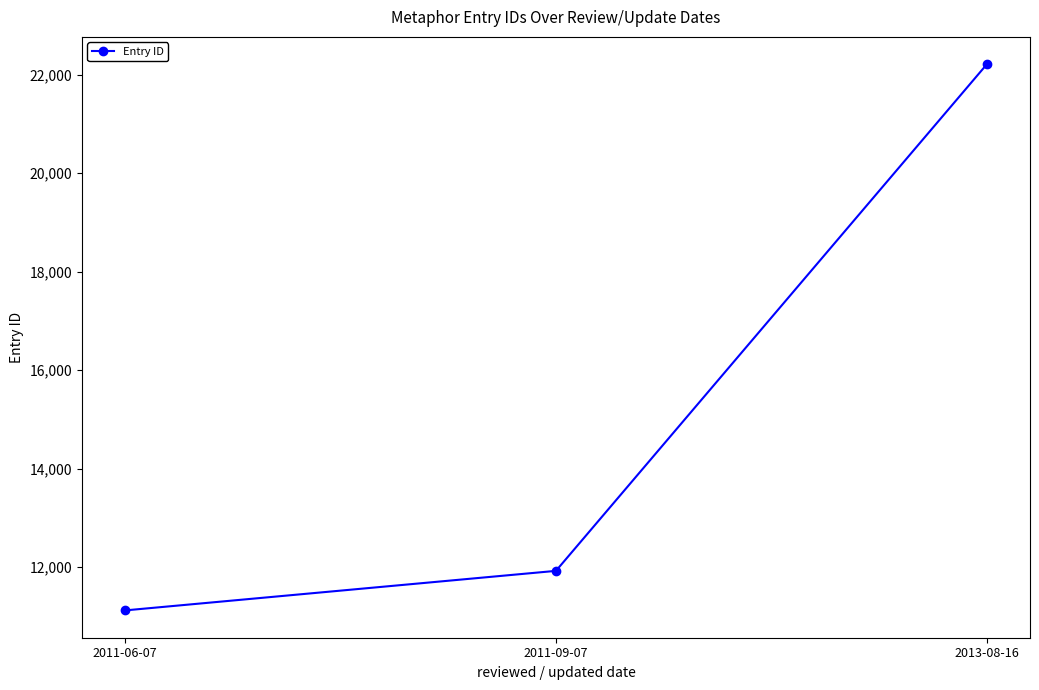

List the labels in order of value, largest first.

2013-08-16, 2011-09-07, 2011-06-07